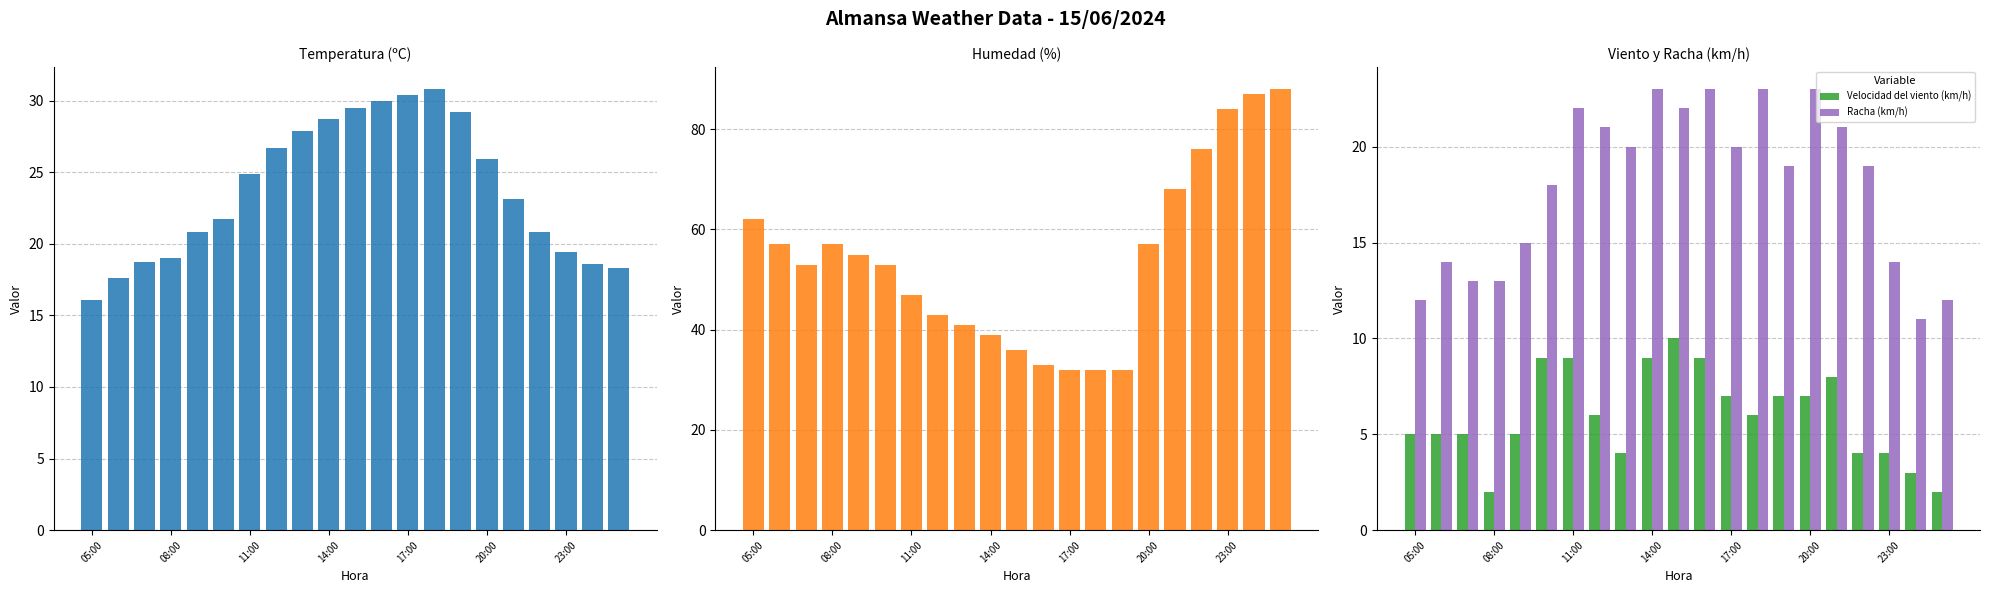

What is the maximum value for Racha (km/h)?

23